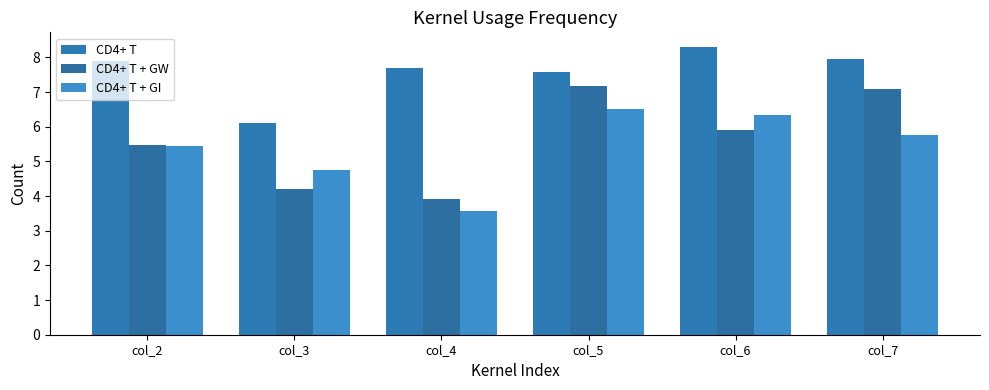

At how many categories does at least one series exceed 7?

5